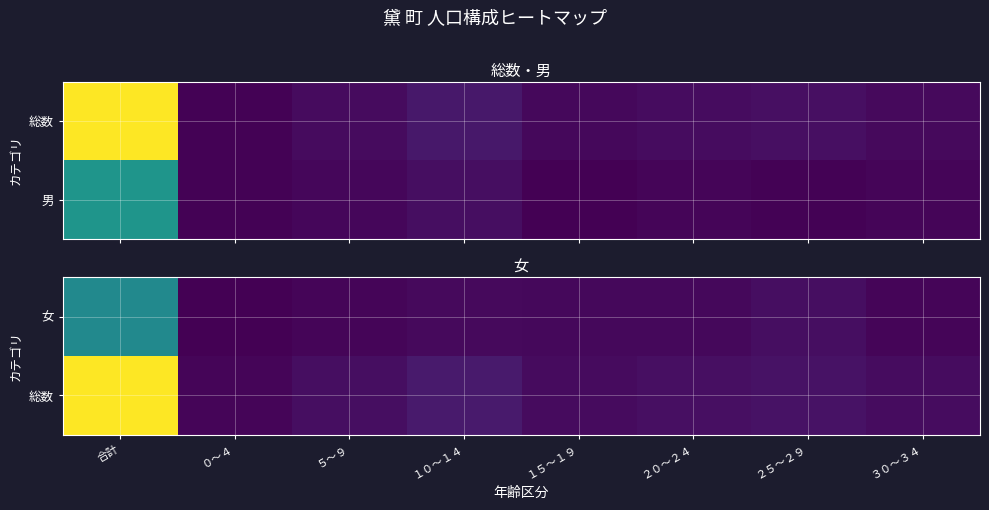

What is the spread (max minus min) of values at 合計?

126